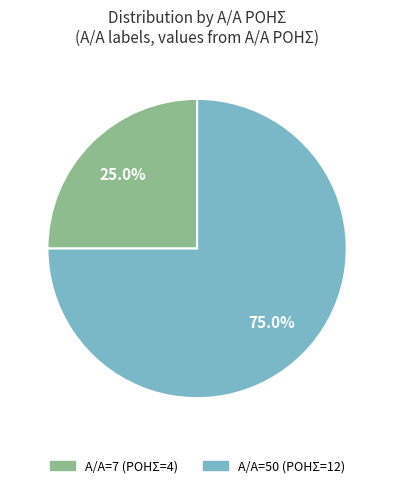

Is there a majority slice in this chart?

Yes